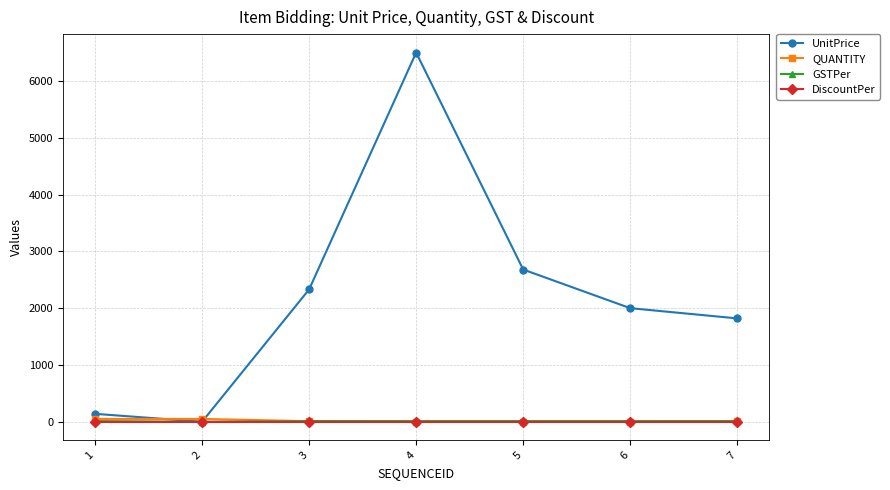

The QUANTITY series shows 1 at 6. True or false?

True